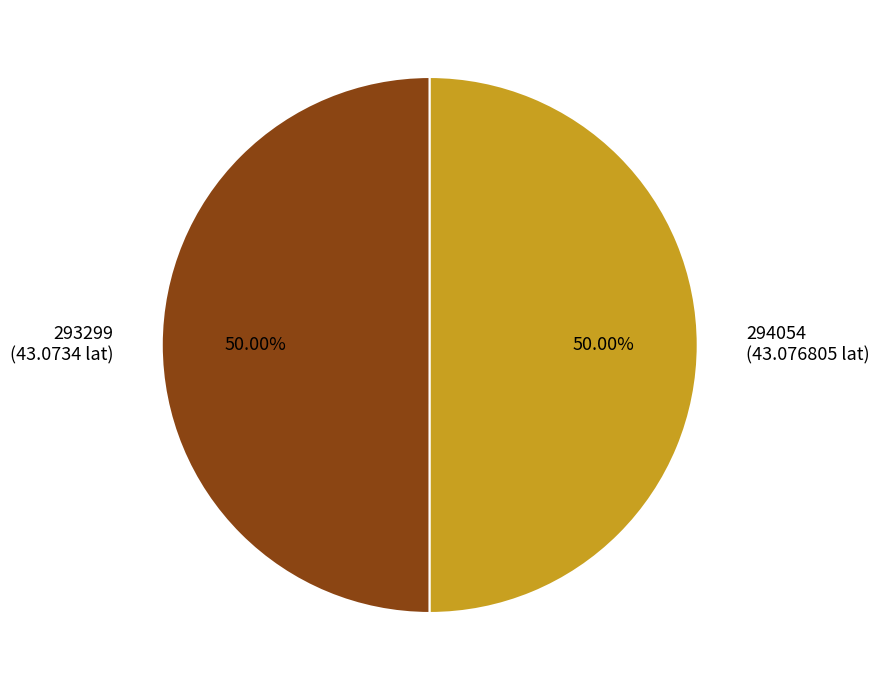

What percentage is the 293299 slice, to the nearest percent?

50%